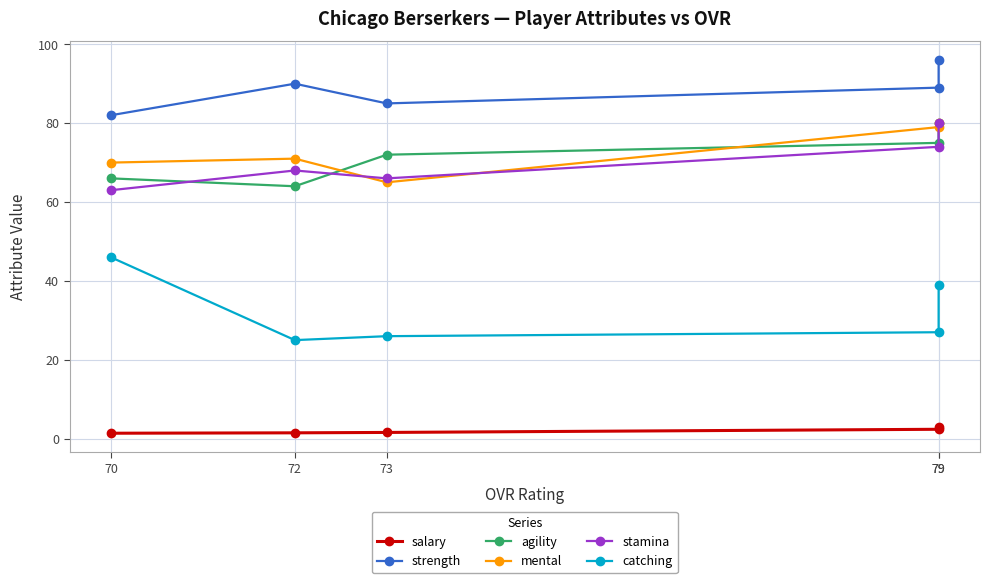

The salary series shows 2.5 at 72. True or false?

False